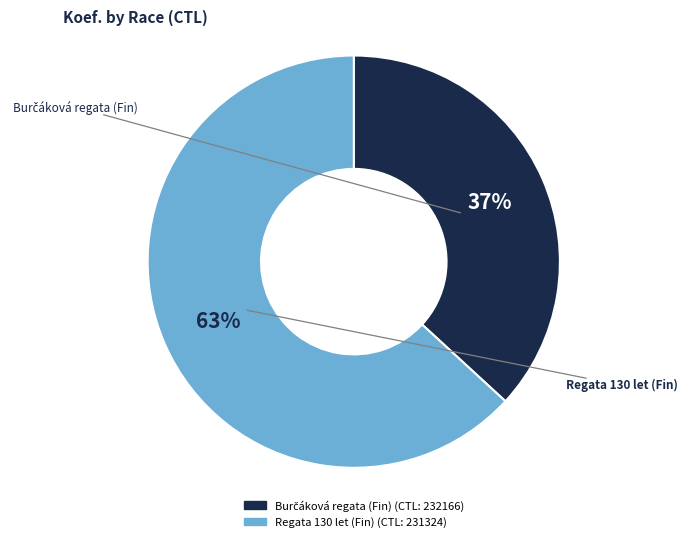

To the nearest percent, what is the average slice percentage?

50%